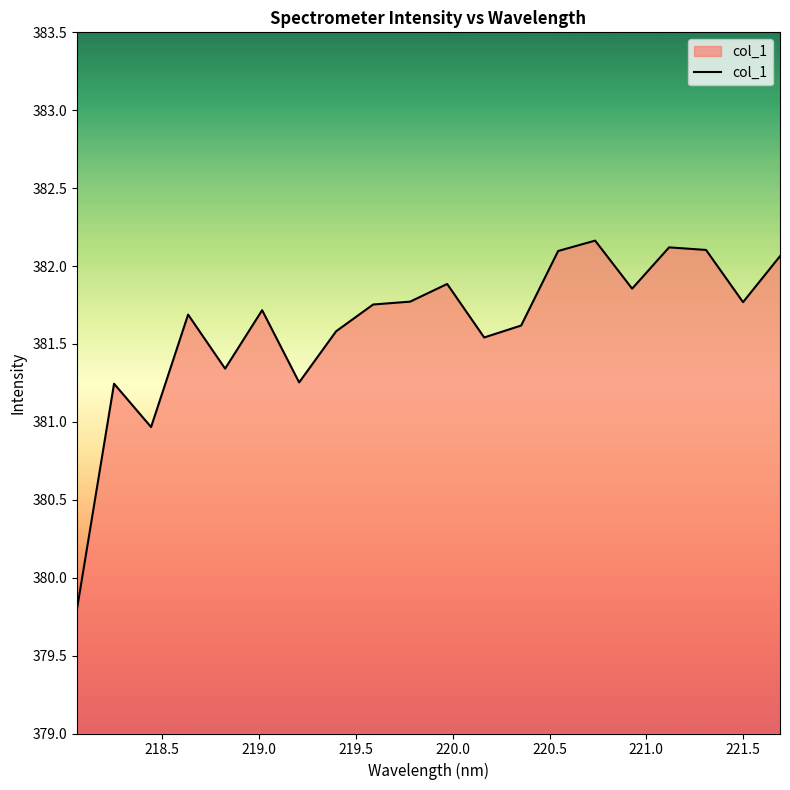

What is the maximum value shown in the chart?

382.2